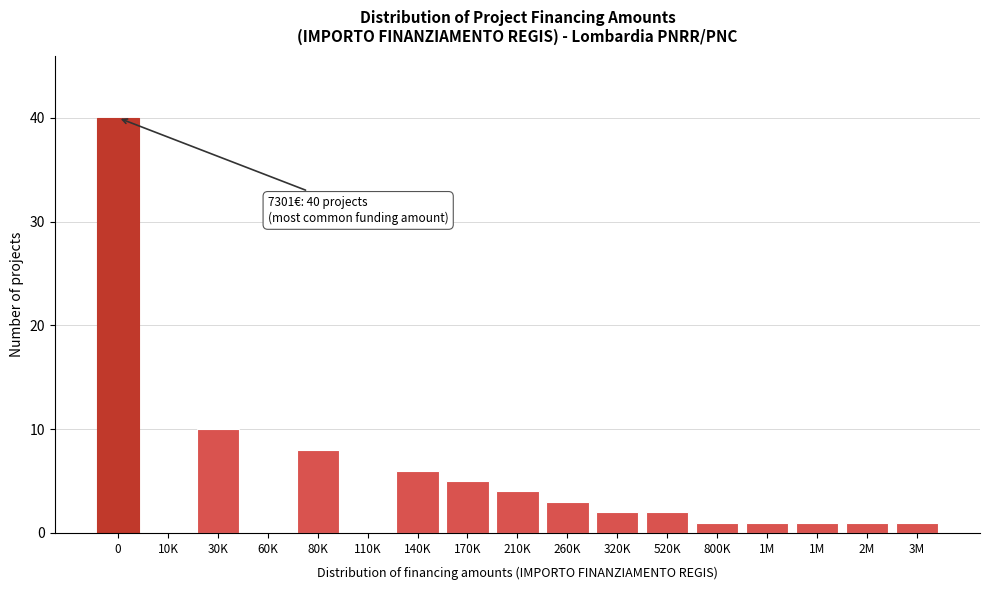

How many data points does each series have?

17